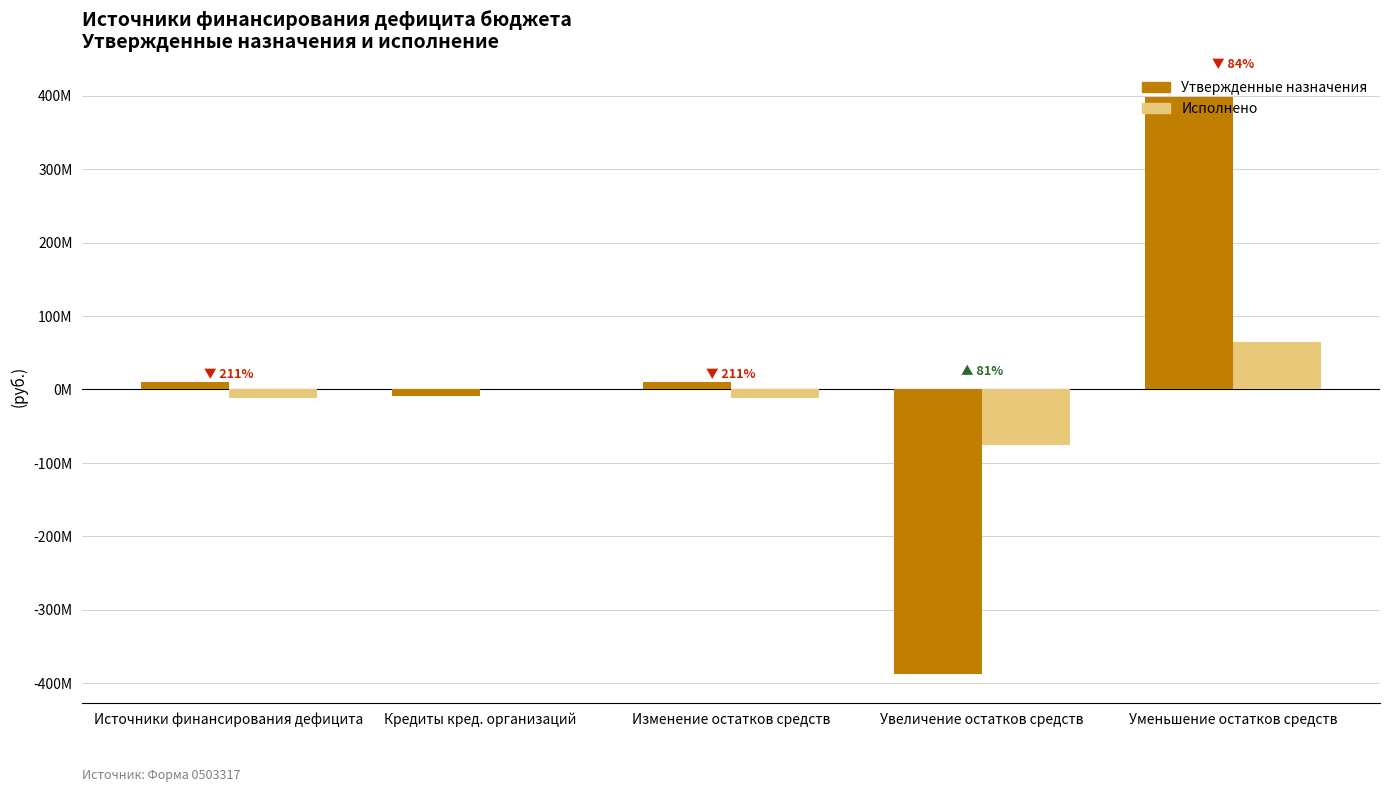

At which category does the chart reach its peak across all series?

Уменьшение остатков средств